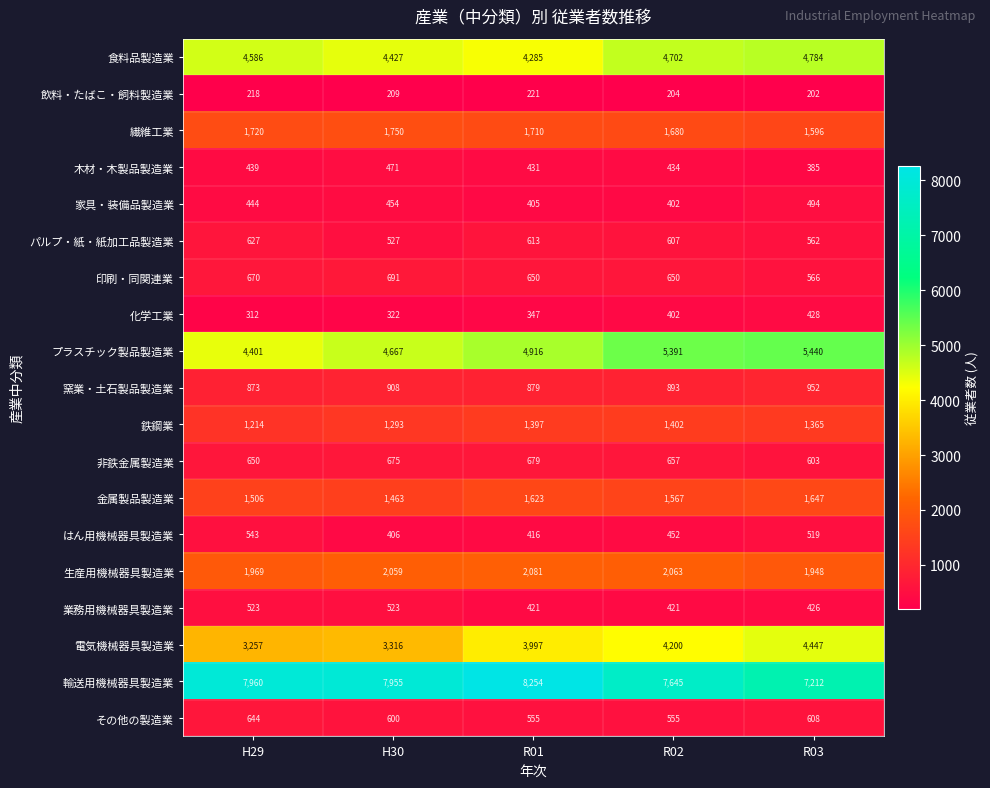

Which series changed the most between H29 and H30?

プラスチック製品製造業